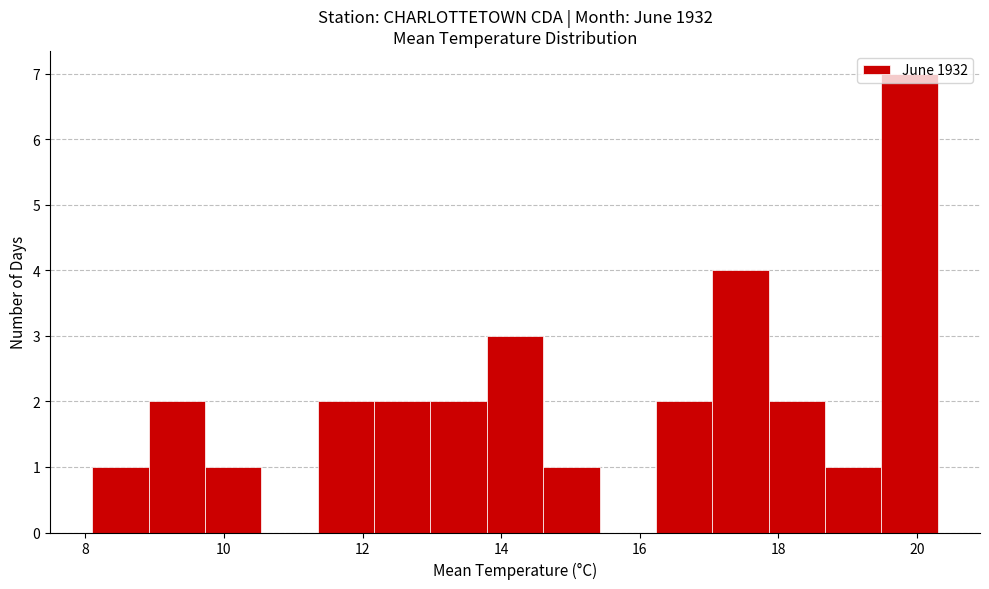

What is the height of the bar covering 18.6 to 19.4 on the x-axis? Neither the bar edges nor the heights are printed on the chart, so give them approximately, as read against the axes.

1